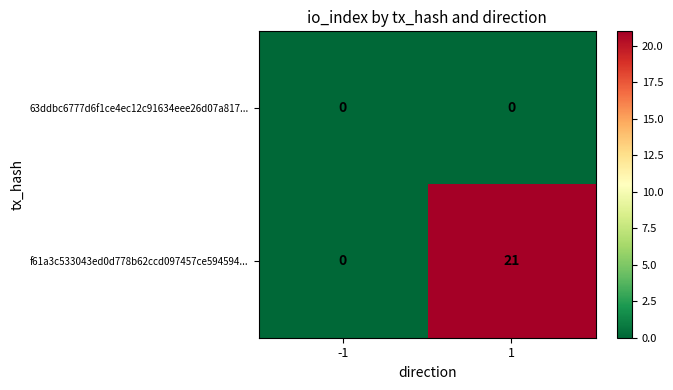

How many data points in f61a3c533043ed0d778b62ccd097457ce594594... are less than 21?

1